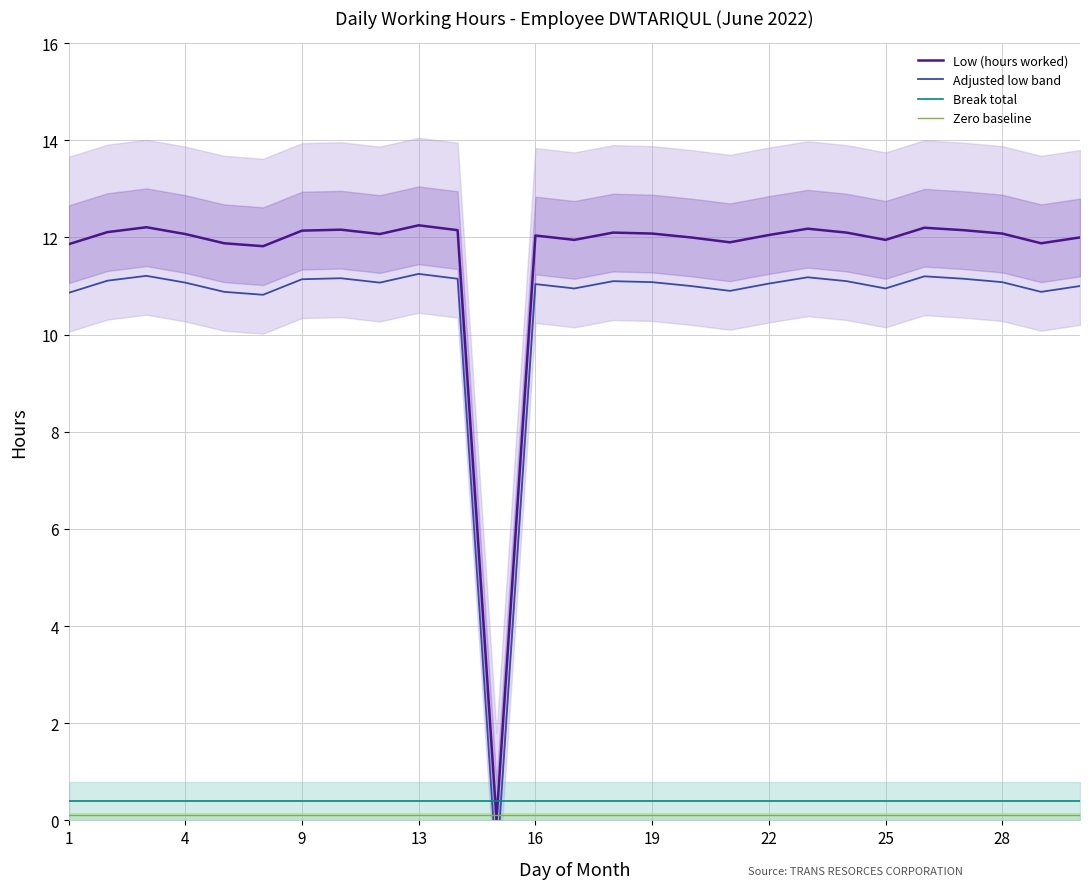

Rank the series by their maximum value, from lowest to highest.

Zero baseline, Break total, Adjusted low band, Low (hours worked)